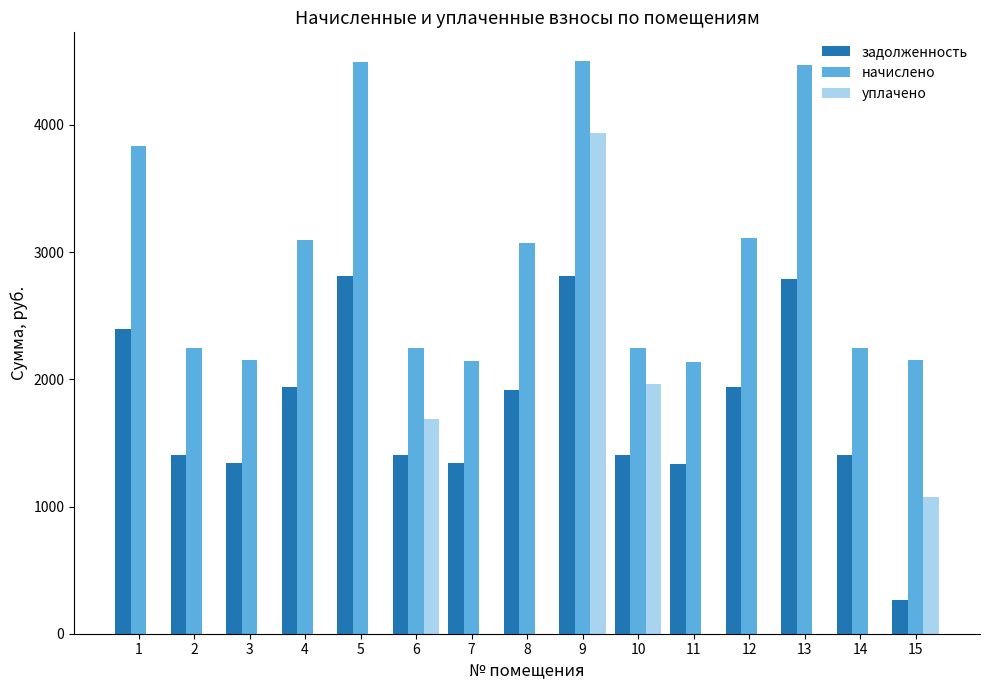

What are all the series names shown in the legend?

задолженность, начислено, уплачено